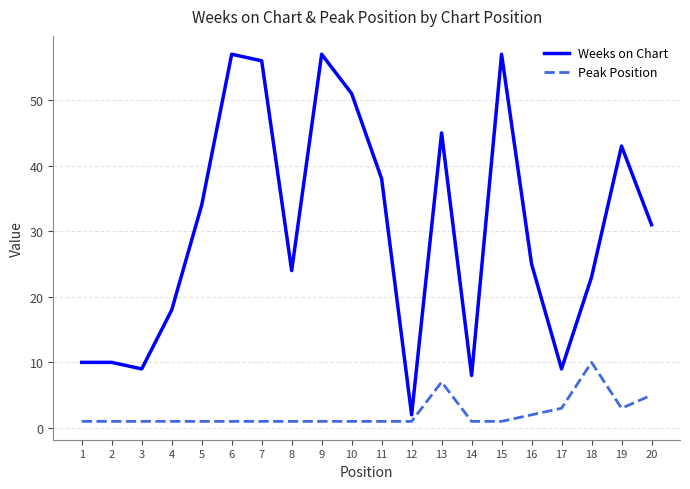

Rank the series at 7 from highest to lowest value.

Weeks on Chart, Peak Position